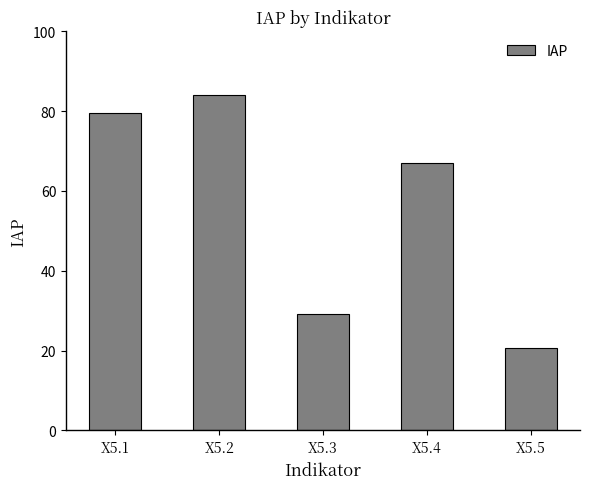

How many bars are there in total?

5